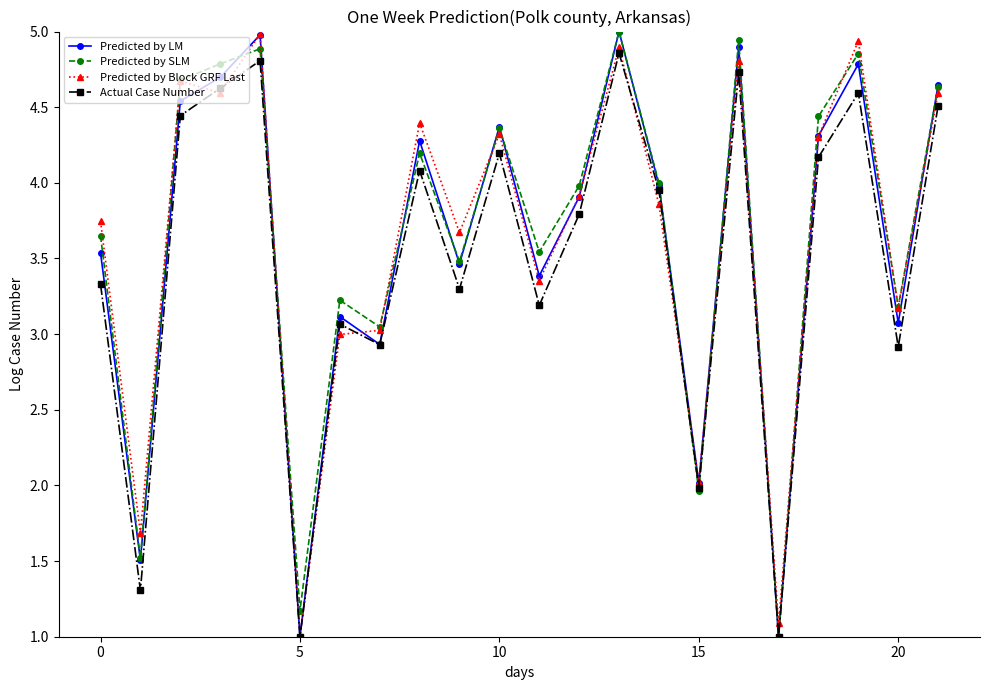

True or false: Predicted by Block GRF Last has more than 0 points higher than both neighbors.

True